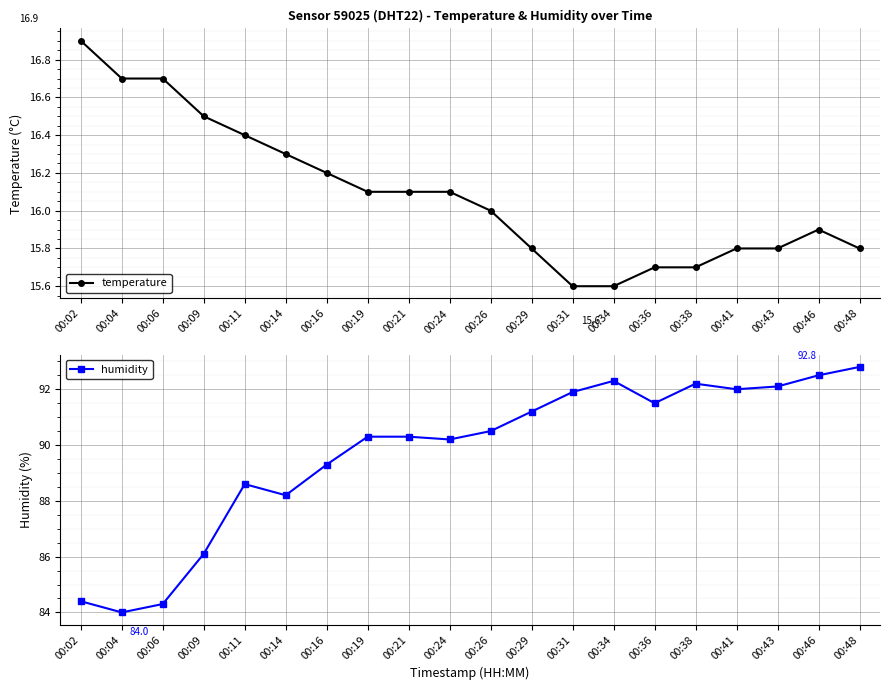

Which series has the largest range (max minus min)?

humidity